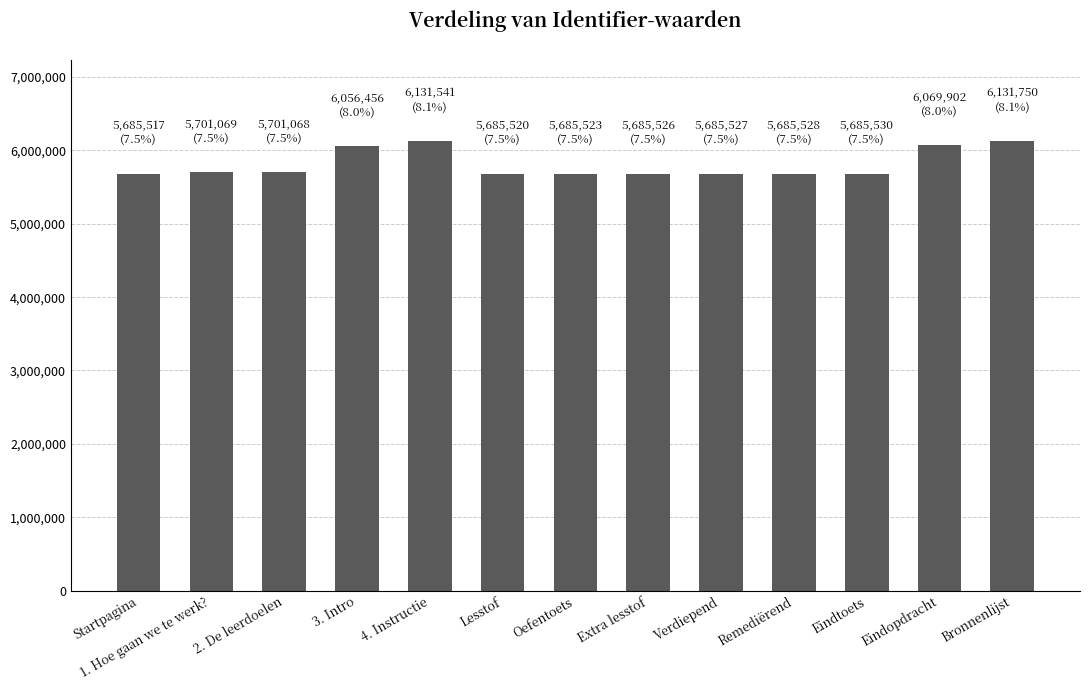

True or false: the data shows 9716864 at 2. De leerdoelen.

False